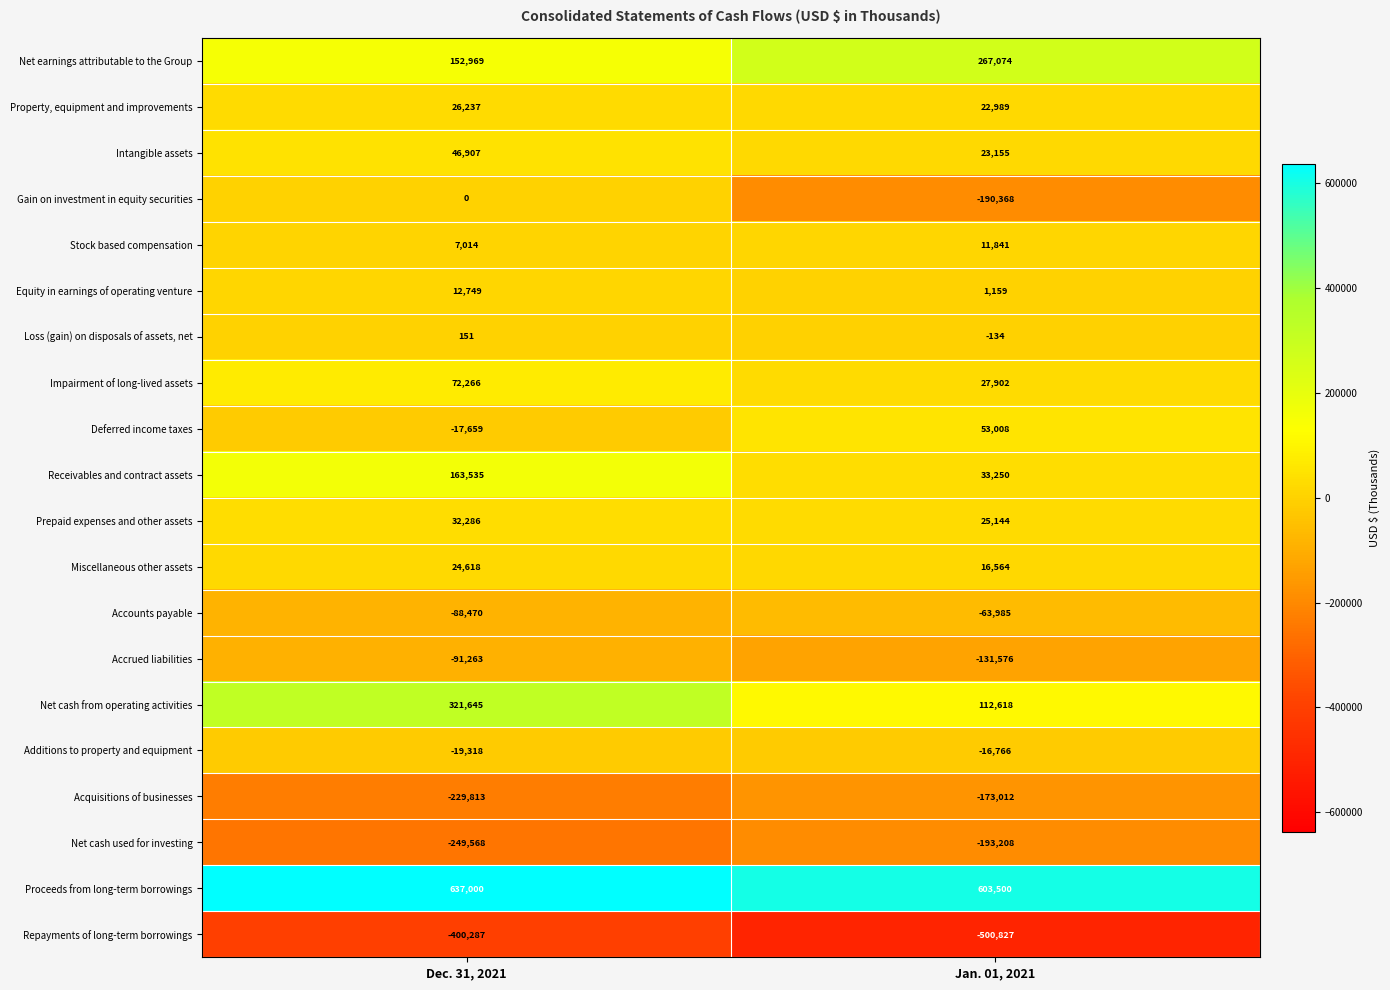

Rank the series at Dec. 31, 2021 from highest to lowest value.

Proceeds from long-term borrowings, Net cash from operating activities, Receivables and contract assets, Net earnings attributable to the Group, Impairment of long-lived assets, Intangible assets, Prepaid expenses and other assets, Property, equipment and improvements, Miscellaneous other assets, Equity in earnings of operating venture, Stock based compensation, Loss (gain) on disposals of assets, net, Gain on investment in equity securities, Deferred income taxes, Additions to property and equipment, Accounts payable, Accrued liabilities, Acquisitions of businesses, Net cash used for investing, Repayments of long-term borrowings